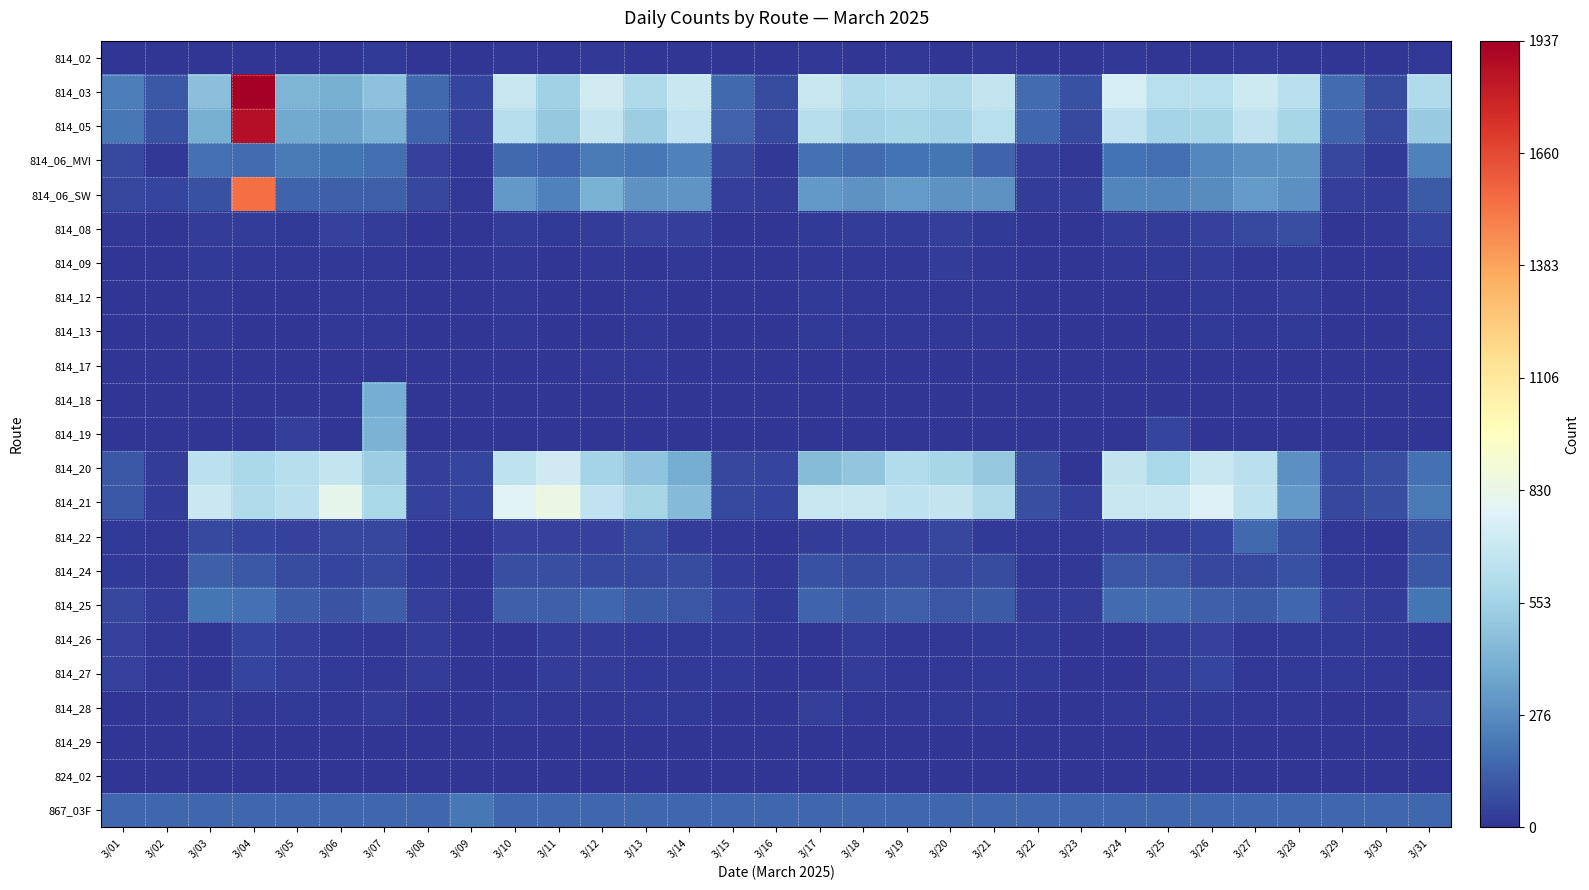

What is the spread (max minus min) of values at 3/14?

690